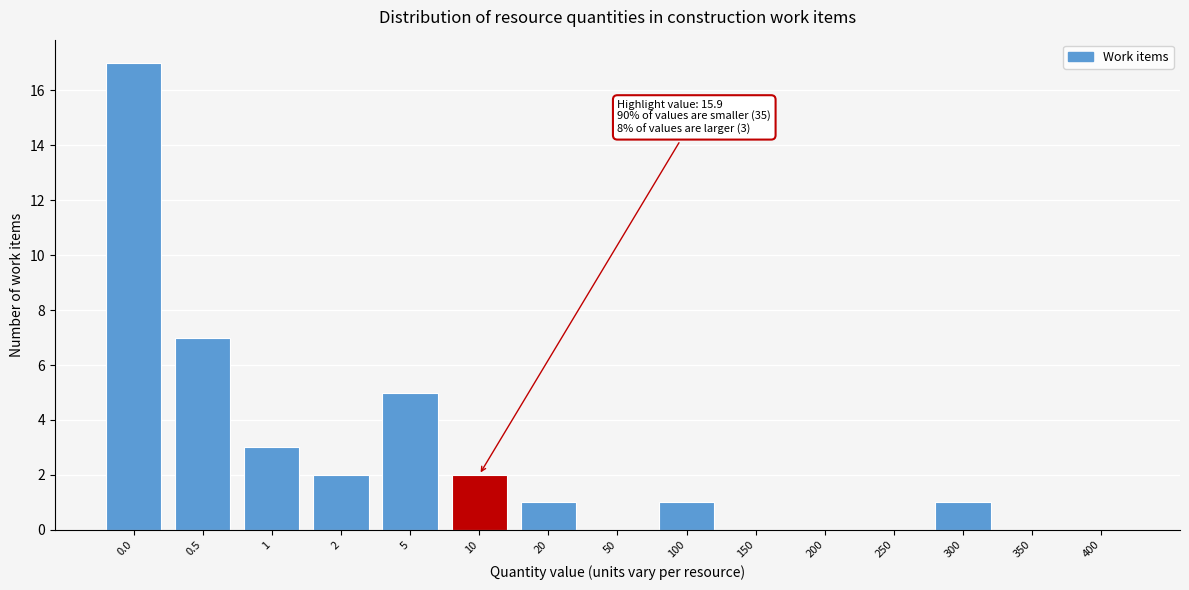

Reading left to right, list all the values displayed in this chart.

0.0=17	0.5=7	1=3	2=2	5=5	10=2	20=1	50=0	100=1	150=0	200=0	250=0	300=1	350=0	400=0